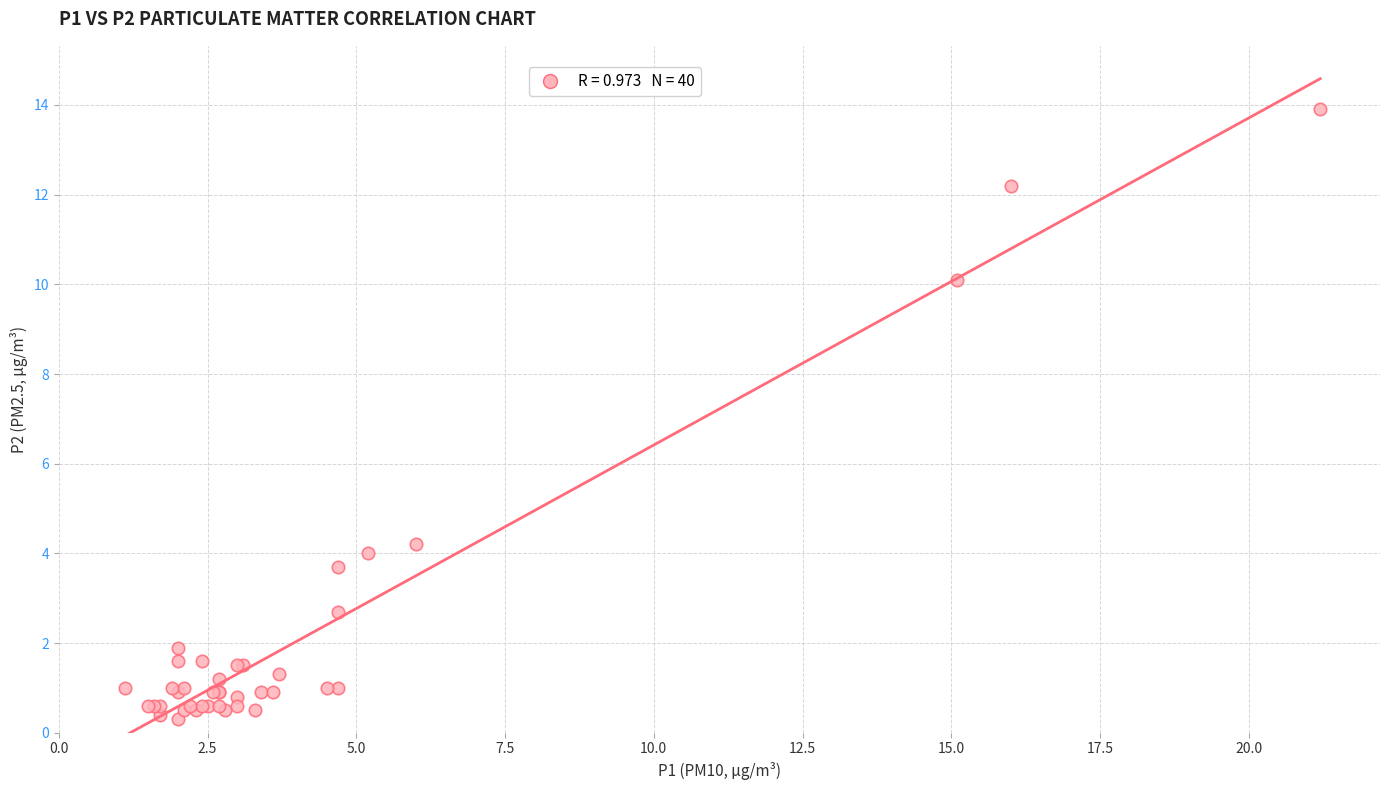

What Y value in the scatter plot is closest to 7?

4.2